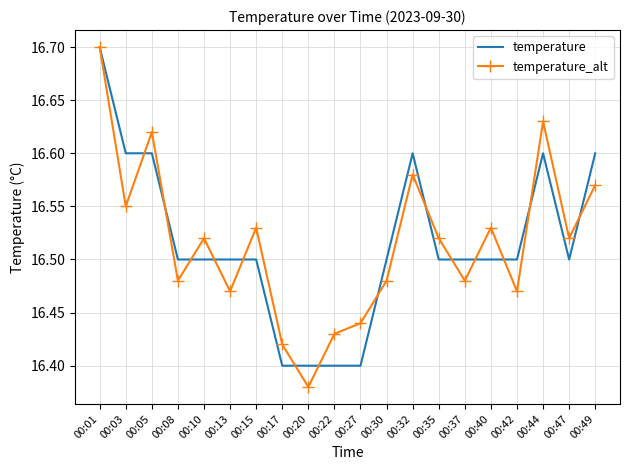

What is the total value across all series at 00:20?

32.8